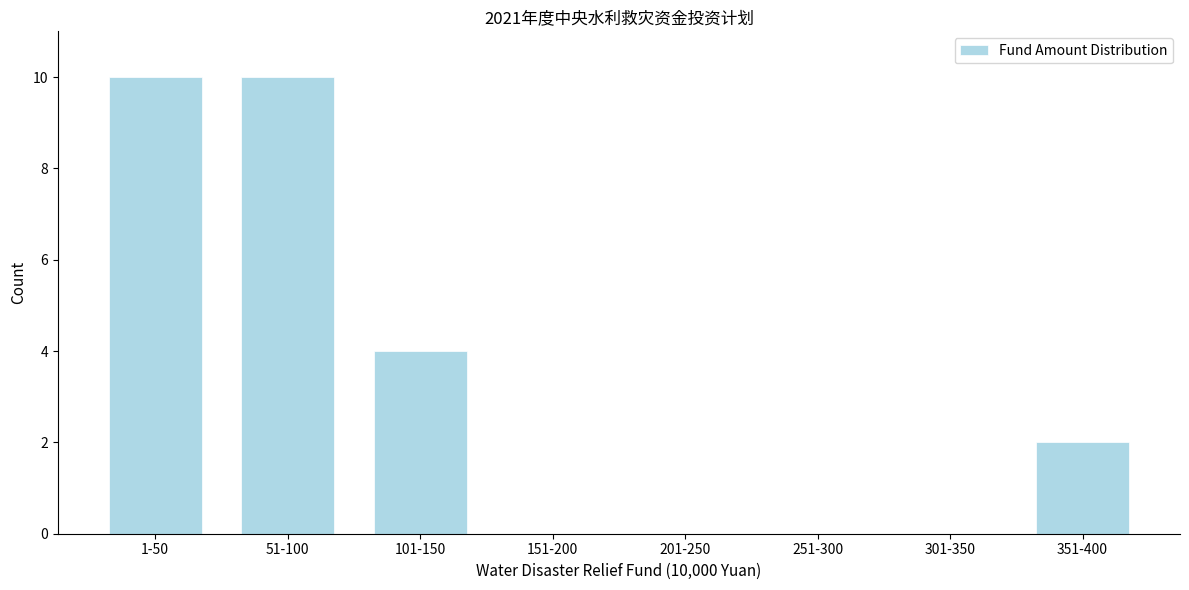

Reading right to left, list all the values displayed in this chart.

351-400=2	301-350=0	251-300=0	201-250=0	151-200=0	101-150=4	51-100=10	1-50=10